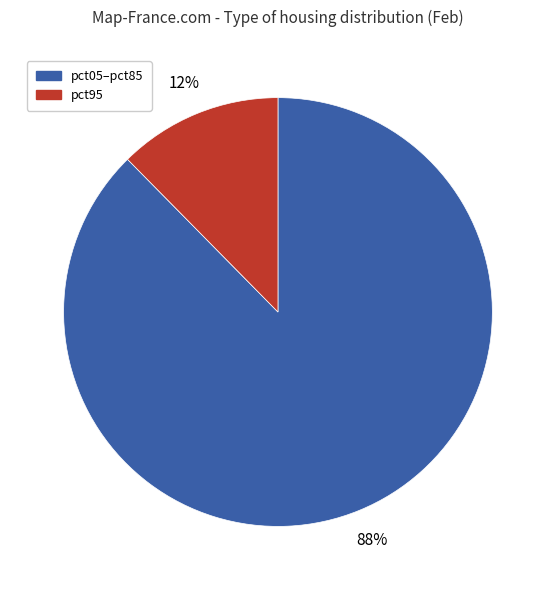

To the nearest percent, what is the average slice percentage?

50%